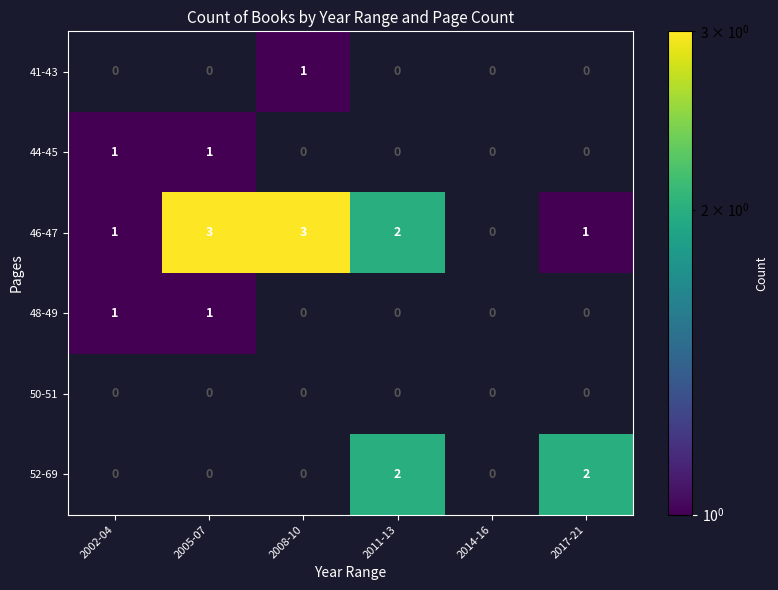

Which label corresponds to the smallest value in the chart?

2008-10